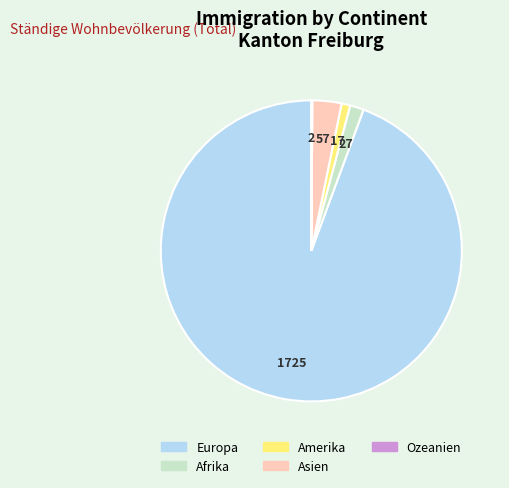

Is there any slice that represents more than half of the pie?

Yes